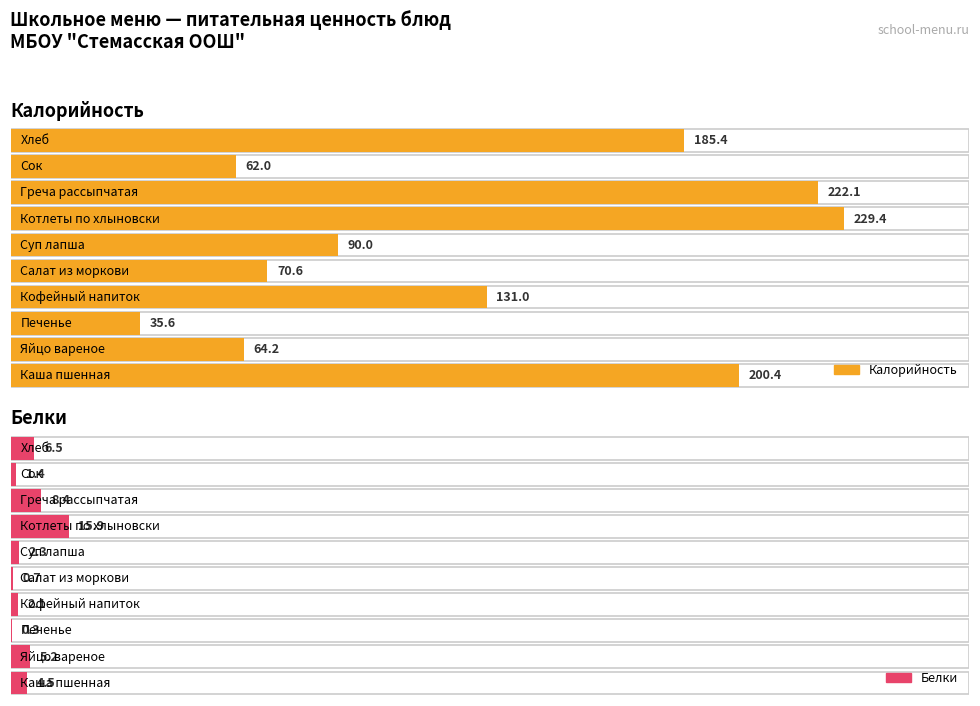

What is the spread (max minus min) of values at Печенье?

35.3